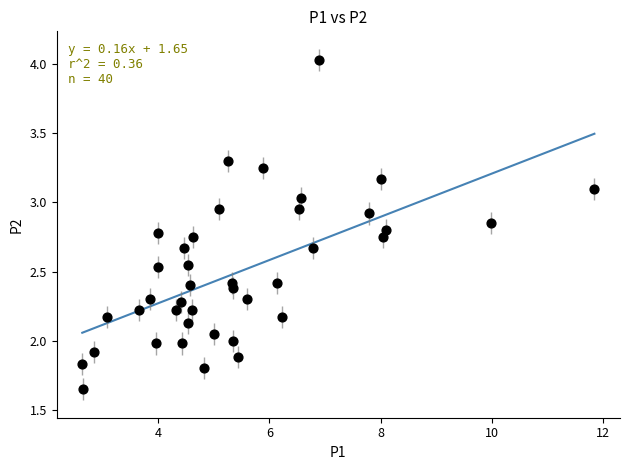

What is the range of X values (max minus min)?

9.2